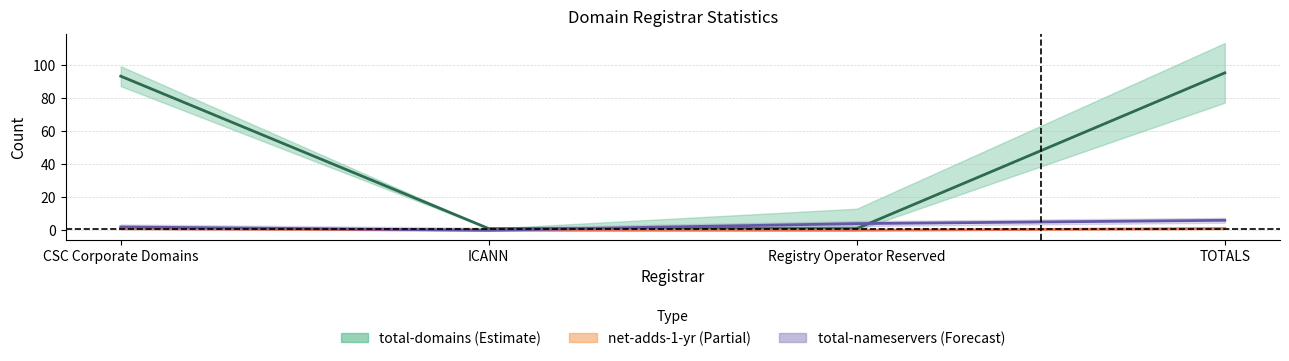

What is the difference between the total-domains values at ICANN and TOTALS?

94